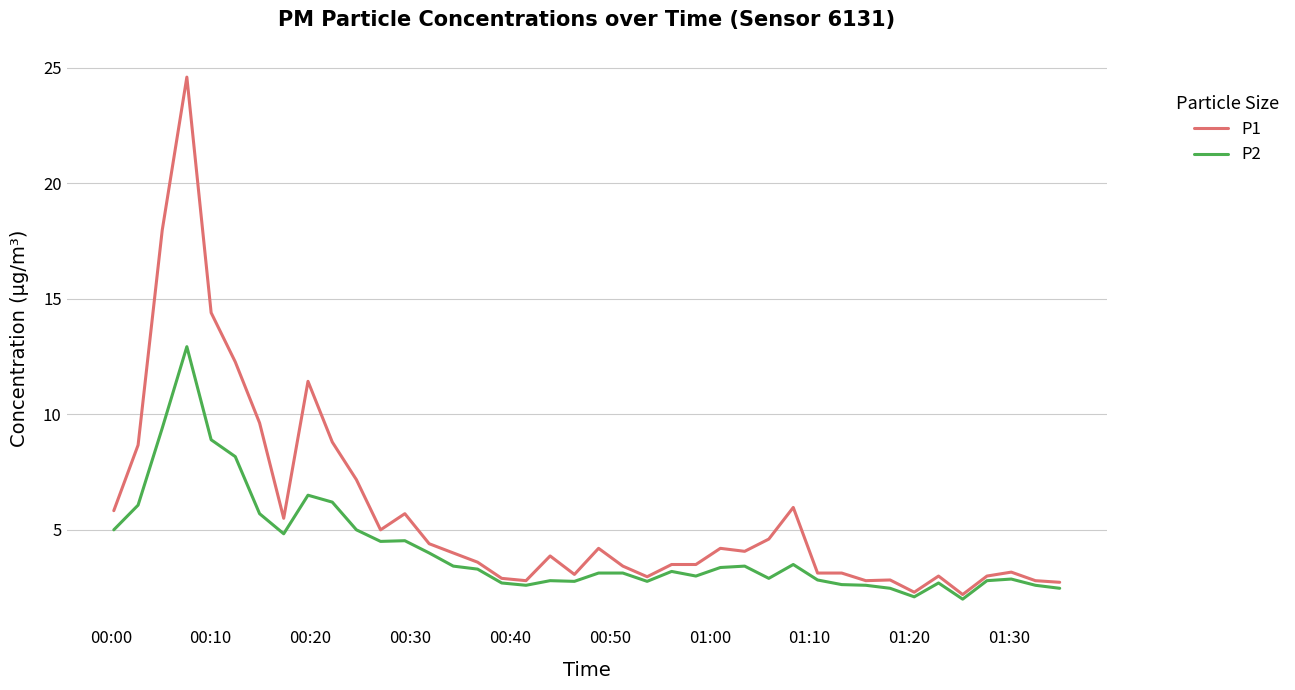

True or false: P2 and P1 intersect in this chart.

False